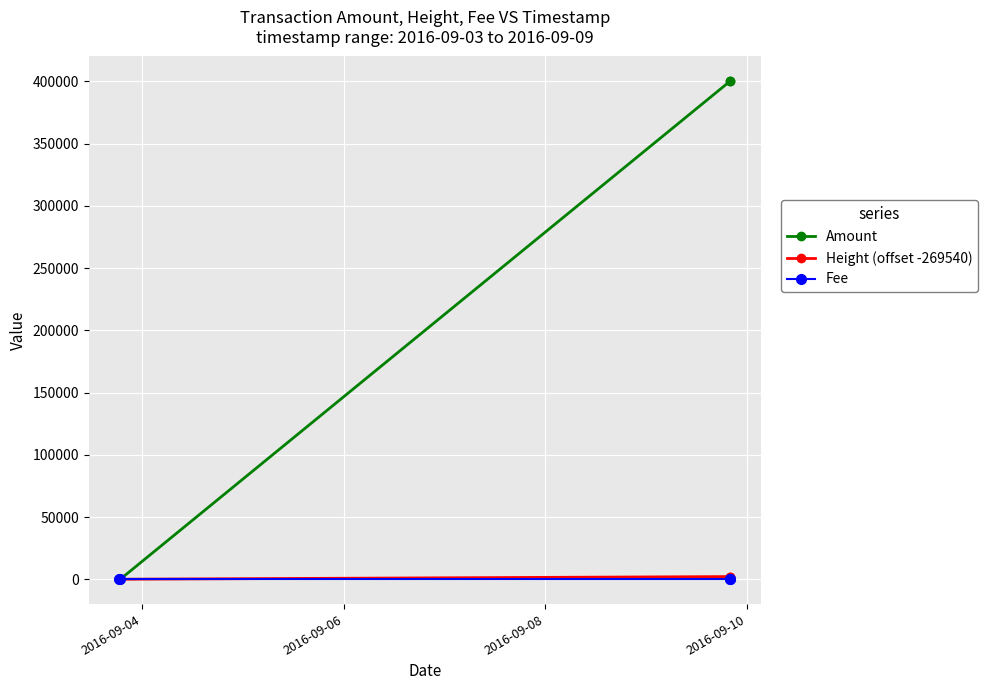

Which series has the largest total across all categories?

Amount